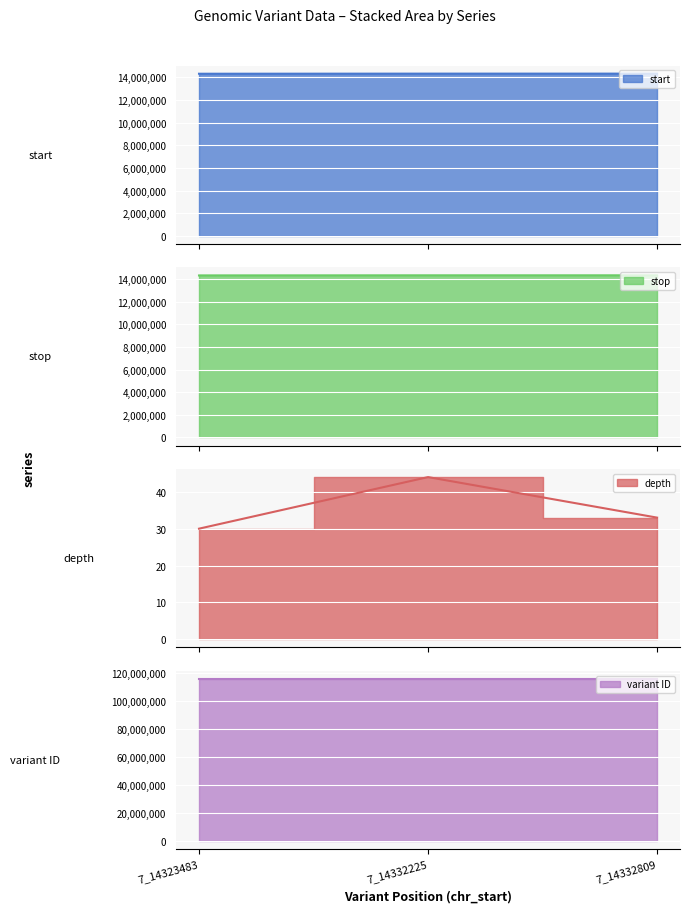

What is the sum of all start line values?

42988517